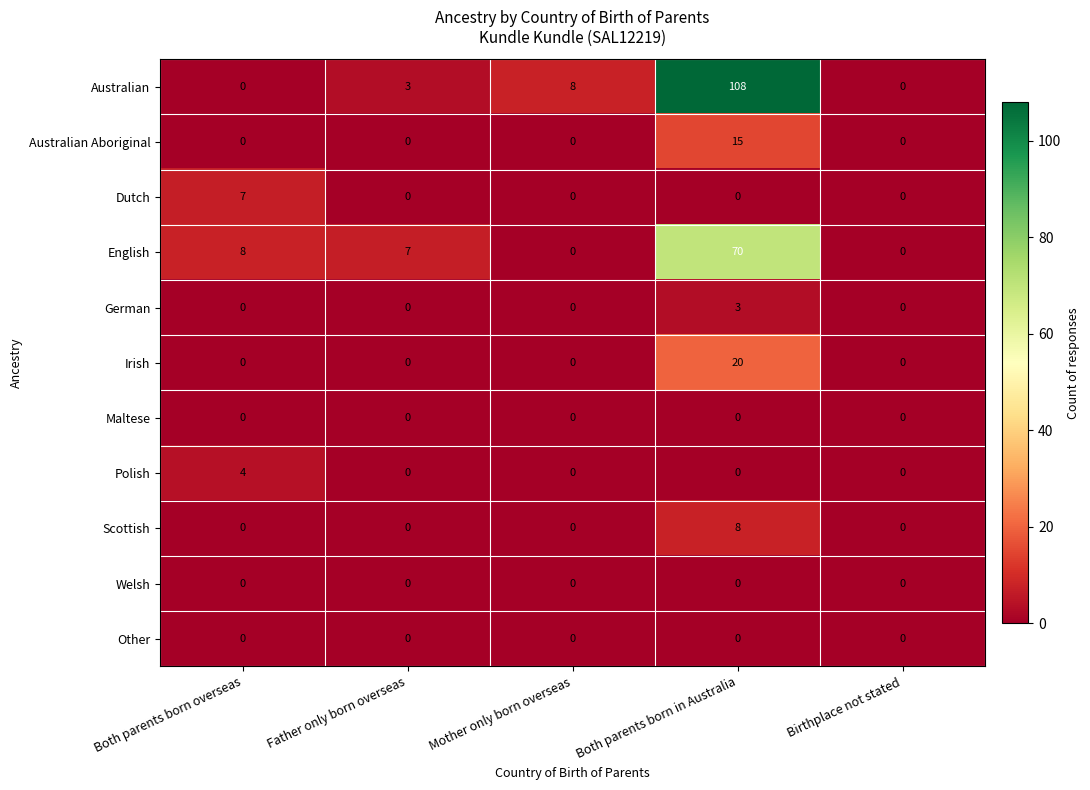

Which series changed the most between Both parents born overseas and Birthplace not stated?

English